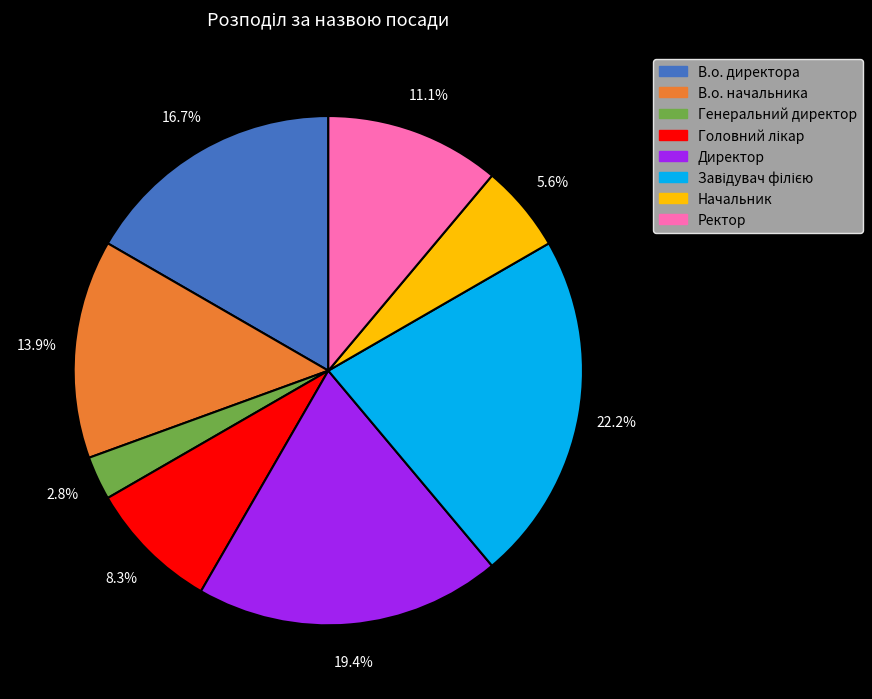

What percentage is the Директор slice, to the nearest percent?

19%